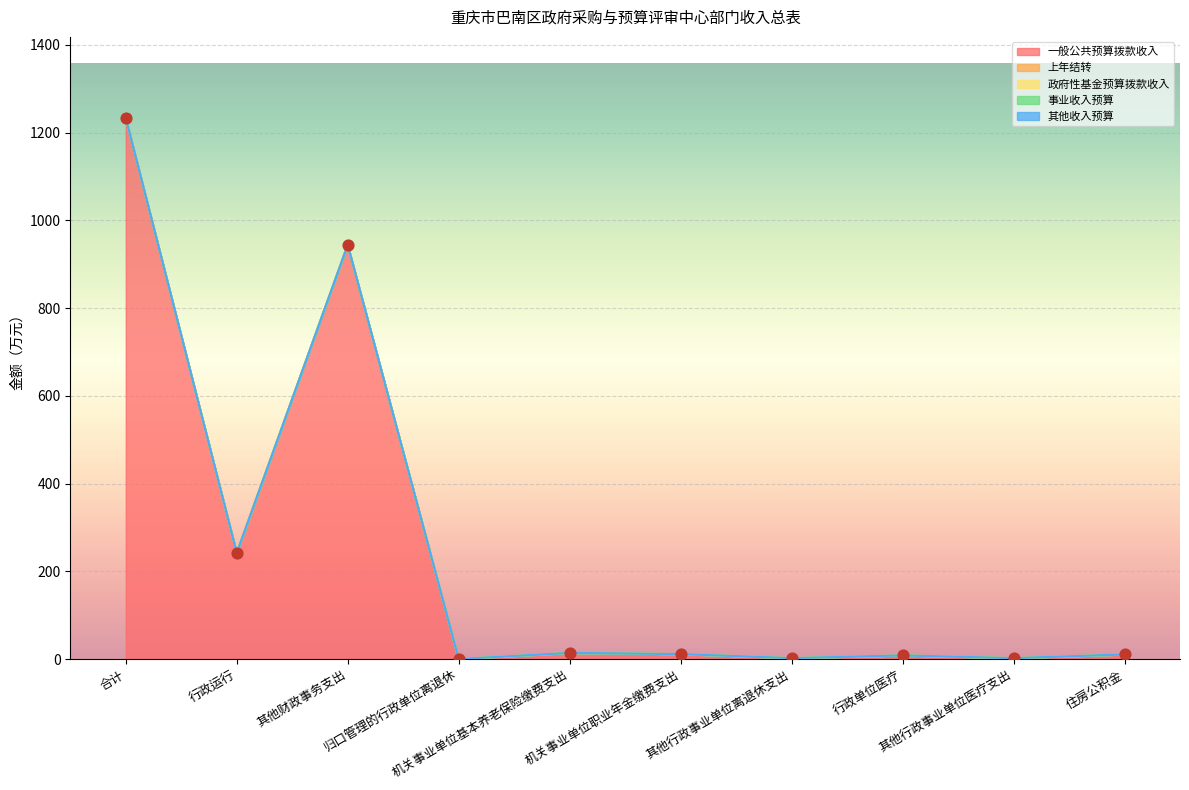

Which series contains the highest Y value?

一般公共预算拨款收入